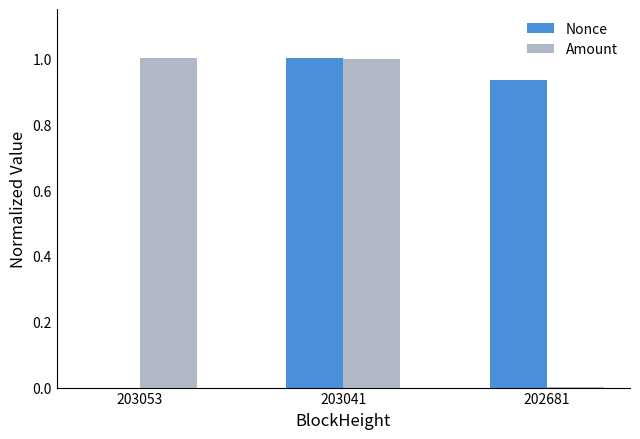

What is the highest value of the Amount series?

1.0